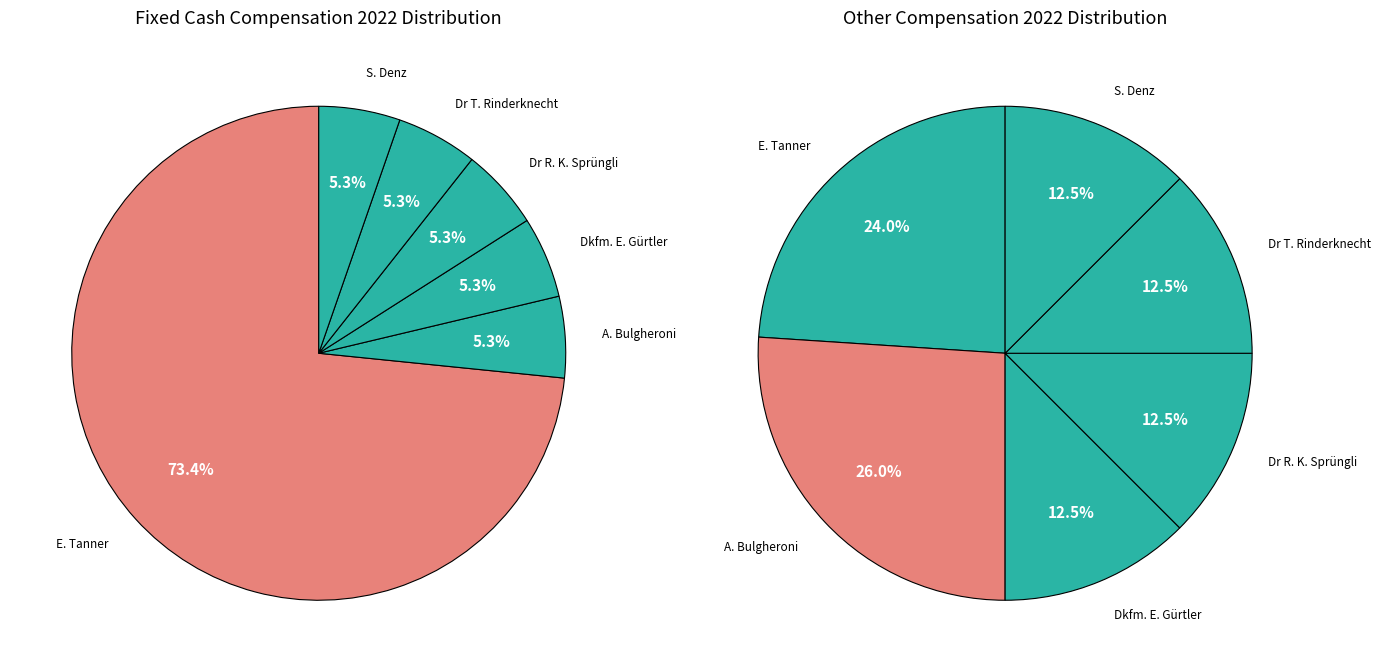

Between Dkfm. E. Gürtler and Dr R. K. Sprüngli, which is larger?

Dkfm. E. Gürtler